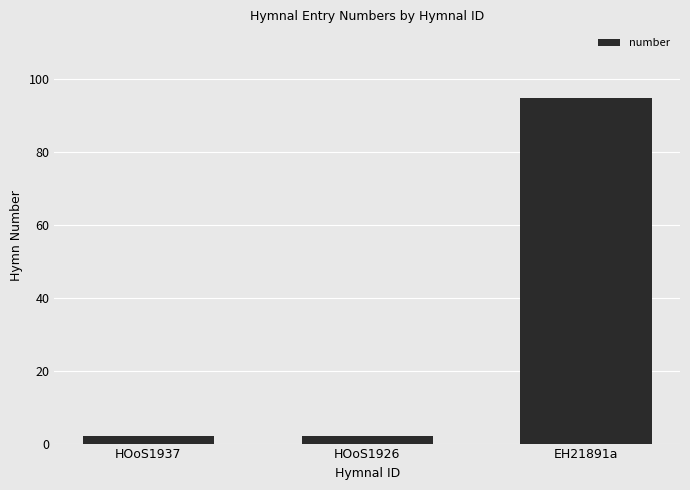

Reading left to right, transcribe all the data shown in this chart.

HOoS1937=2	HOoS1926=2	EH21891a=95